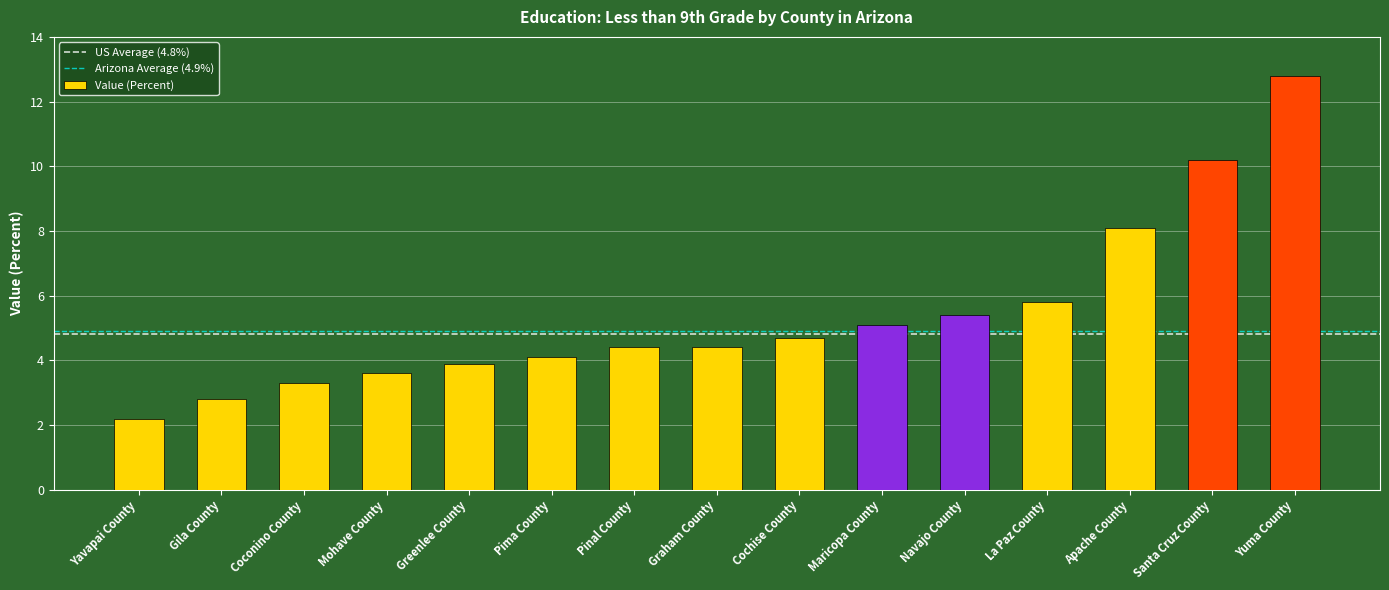

What is the label of the 4th bar from the left?

Mohave County